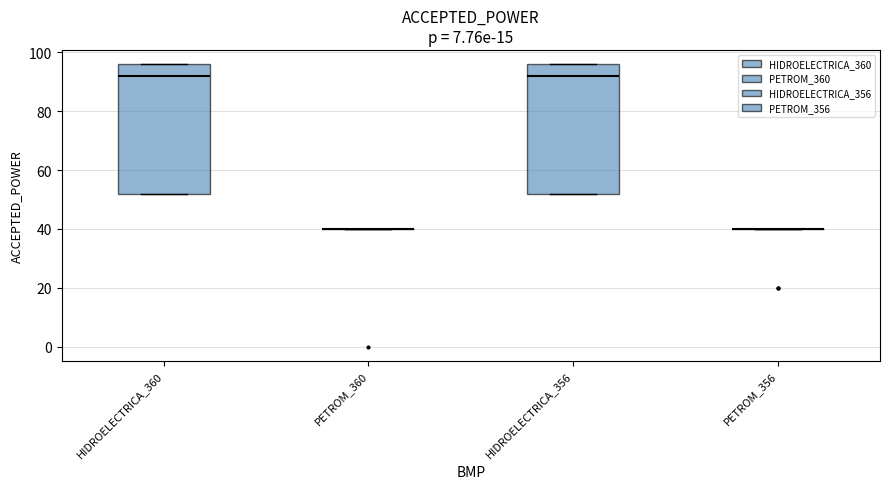

Reading left to right, transcribe this box plot: for each box, give where its median line is, the range the box spans, and where its two whiskers end, as read against the y-axis. The values are not printed on the chart, so give them approximately, as read against the axis.

HIDROELECTRICA_360: median 92, box 52 to 96, whiskers 52 to 96
PETROM_360: box collapsed to a line at 40, whiskers 40 to 40
HIDROELECTRICA_356: median 92, box 52 to 96, whiskers 52 to 96
PETROM_356: box collapsed to a line at 40, whiskers 40 to 40